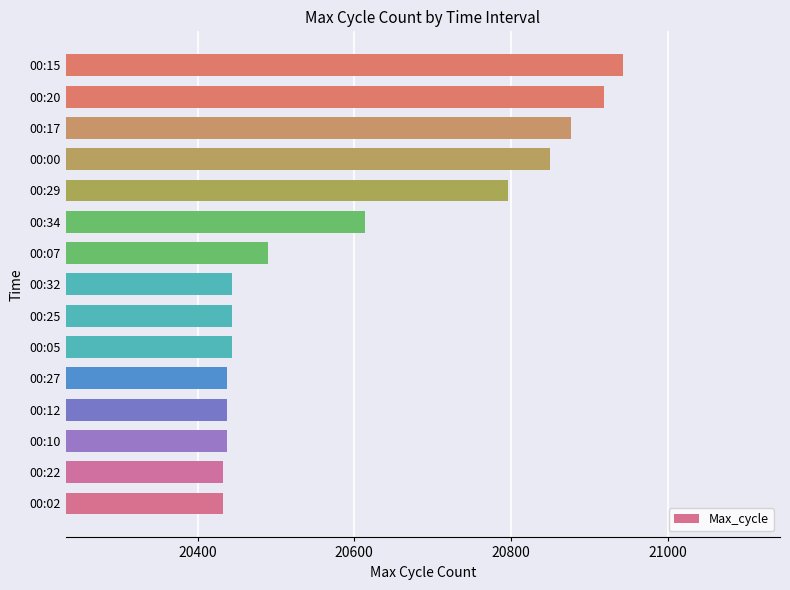

How many values are below 20444?

5